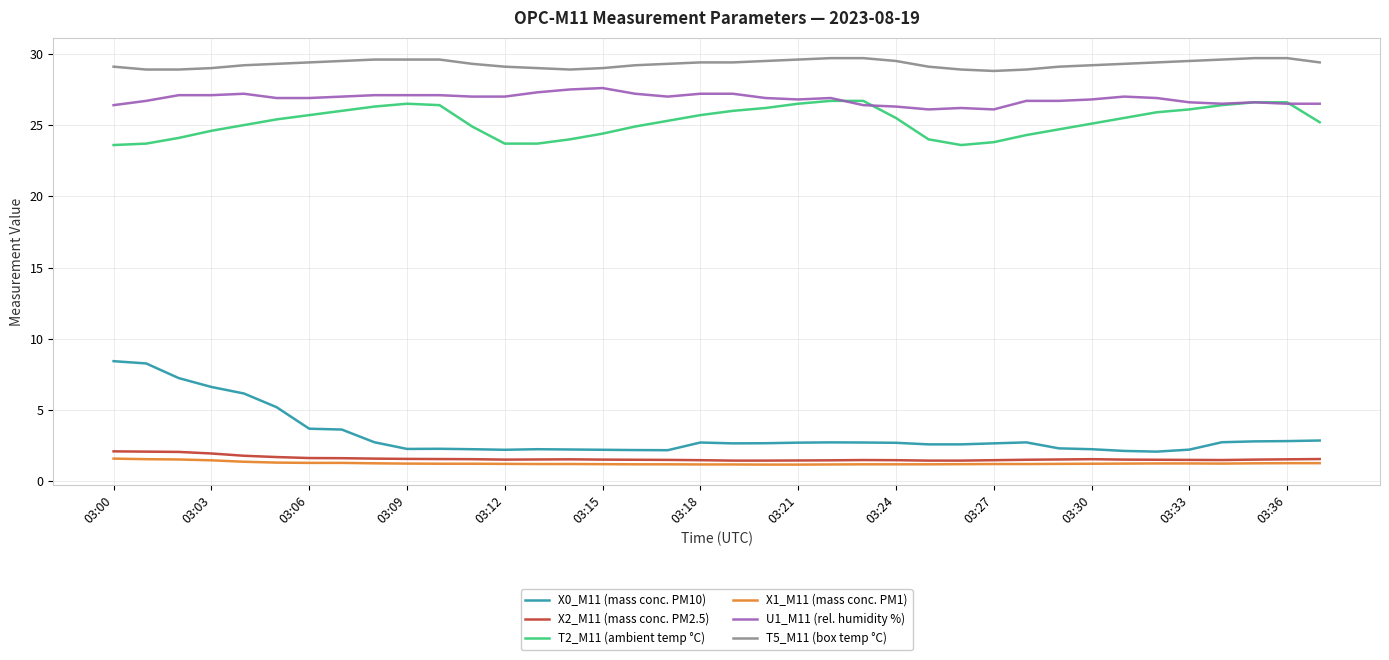

What are all the series names shown in the legend?

X0_M11 (mass conc. PM10), X2_M11 (mass conc. PM2.5), T2_M11 (ambient temp °C), X1_M11 (mass conc. PM1), U1_M11 (rel. humidity %), T5_M11 (box temp °C)